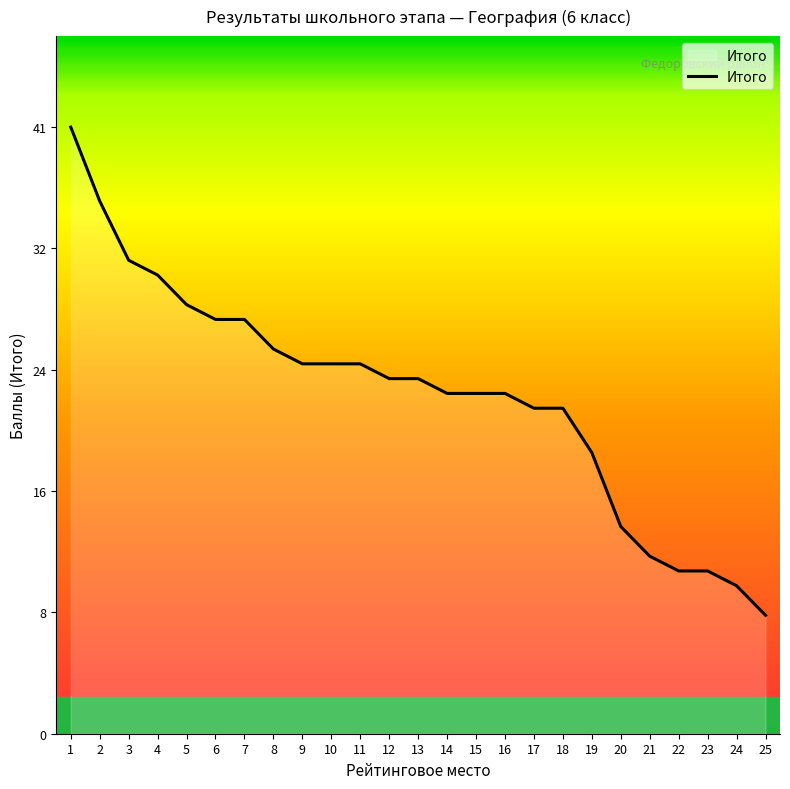

Is this an area chart (filled region under the line)?

Yes